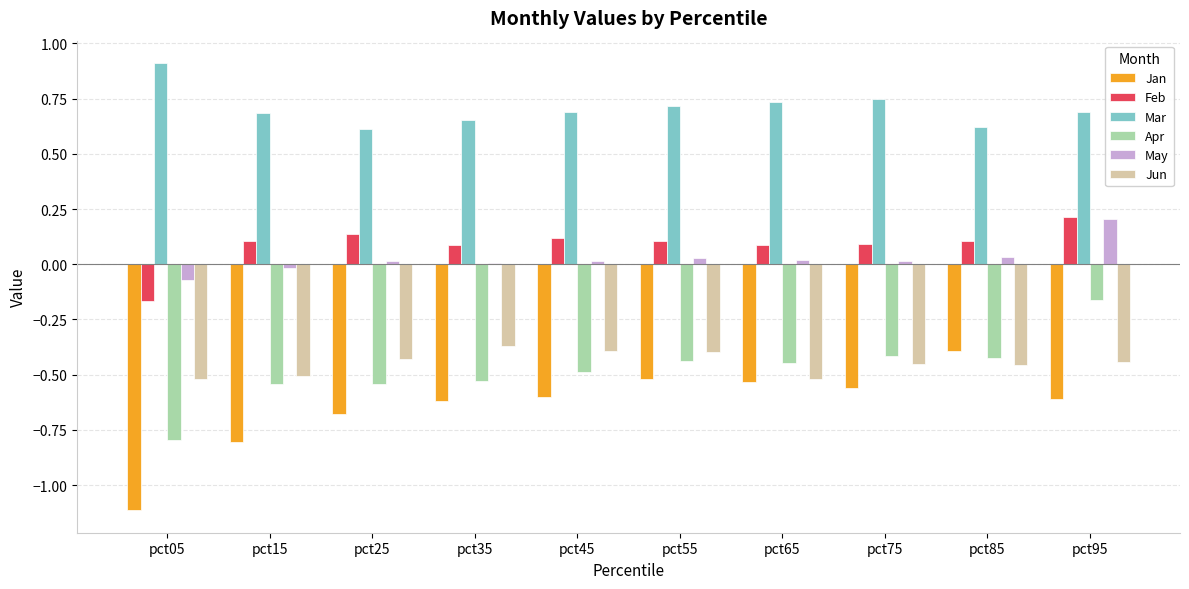

What are all the series names shown in the legend?

Jan, Feb, Mar, Apr, May, Jun